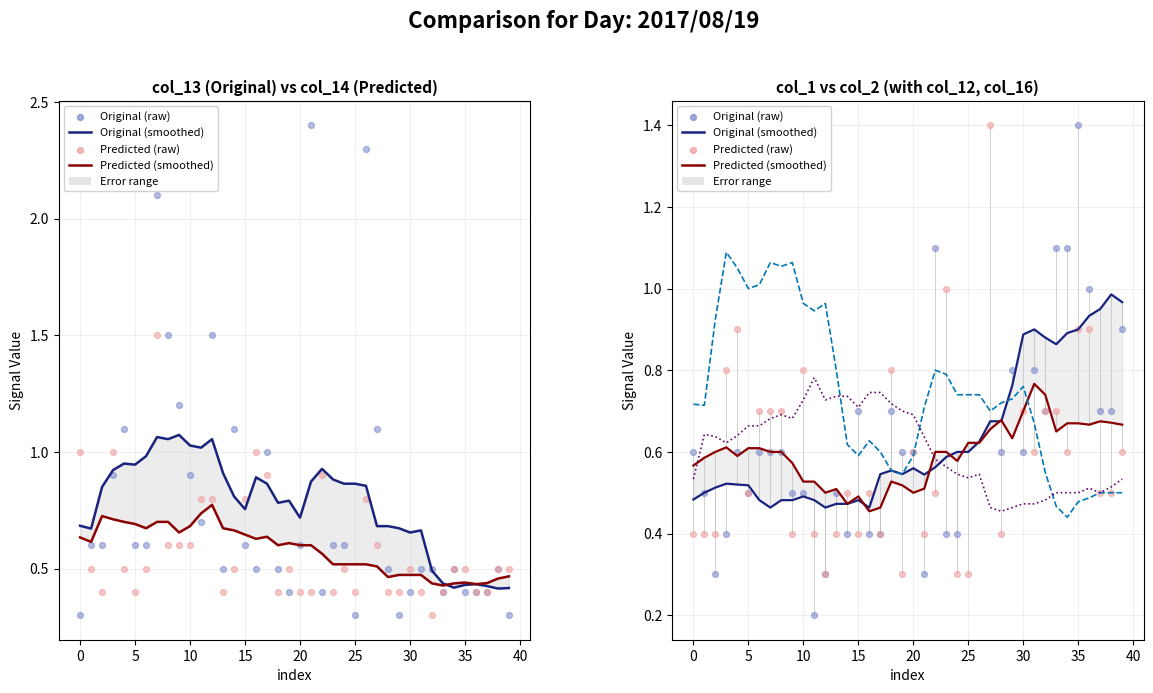

Which series has the largest total across all categories?

col_12 (smoothed)